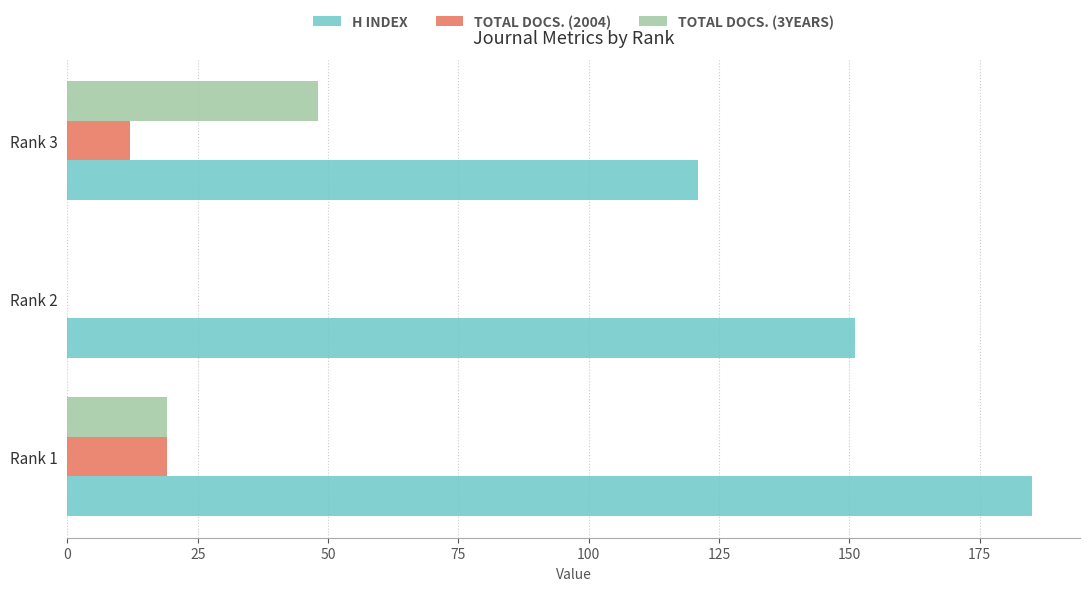

At which category is the sum across all series the highest?

Rank 1